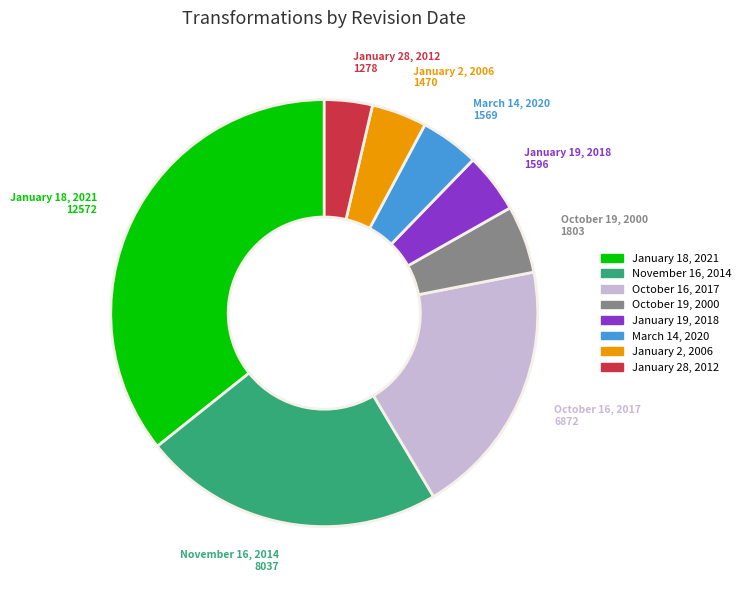

Is there a majority slice in this chart?

No